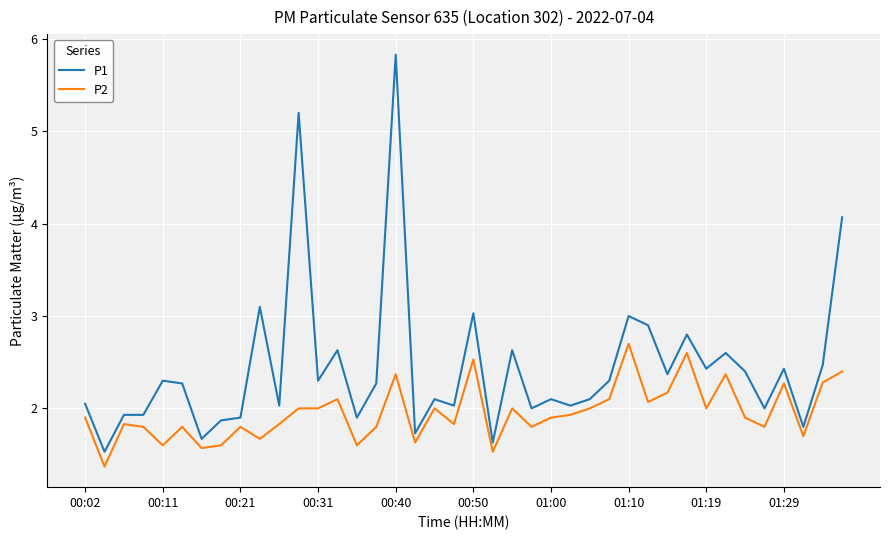

Which series has the widest spread of values?

P1